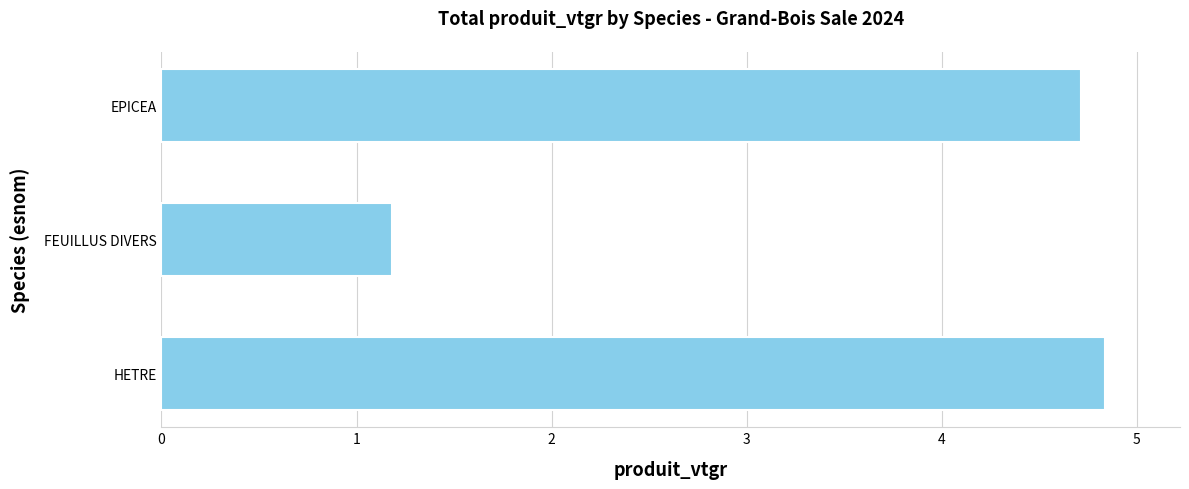

Between FEUILLUS DIVERS and EPICEA, which is larger?

EPICEA